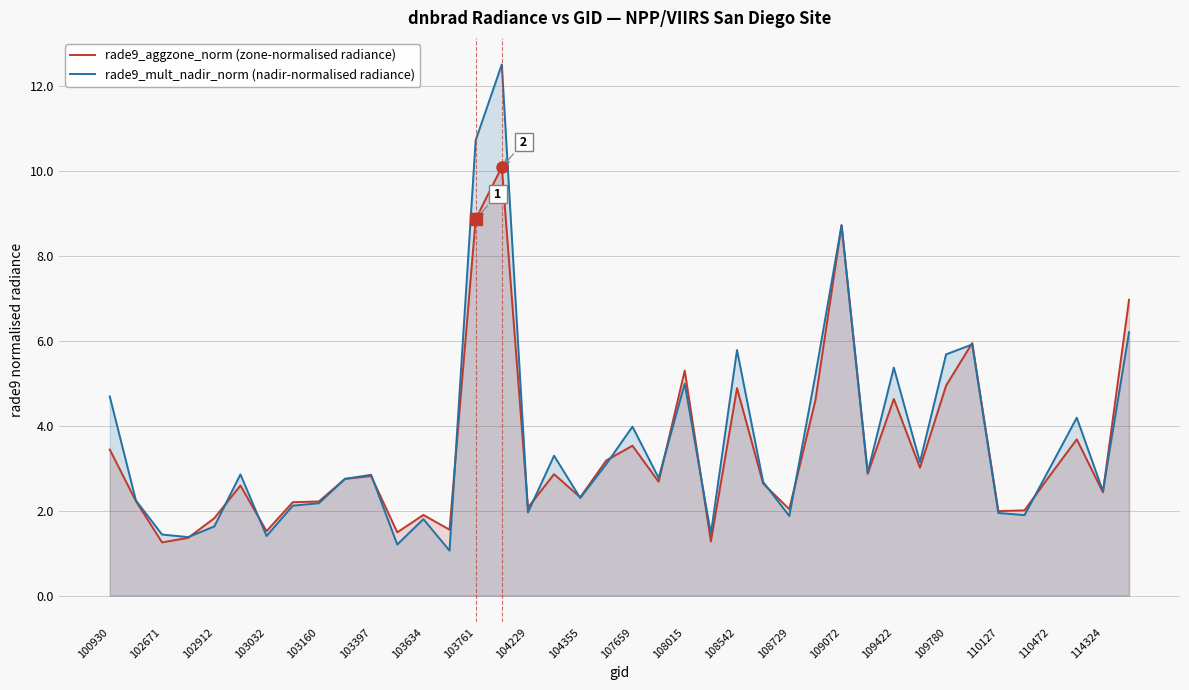

How many times do rade9_aggzone_norm (zone-normalised radiance) and rade9_mult_nadir_norm (nadir-normalised radiance) cross each other?

16